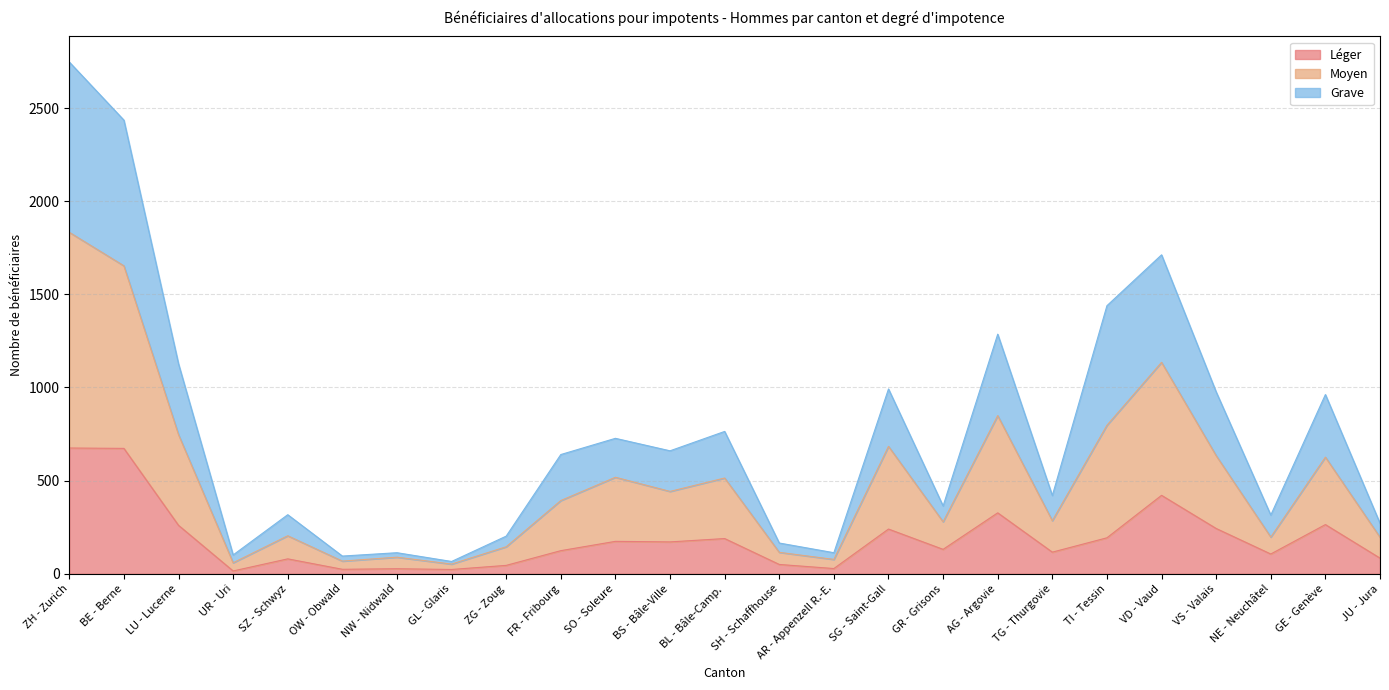

At which category is the sum across all series the highest?

ZH - Zurich